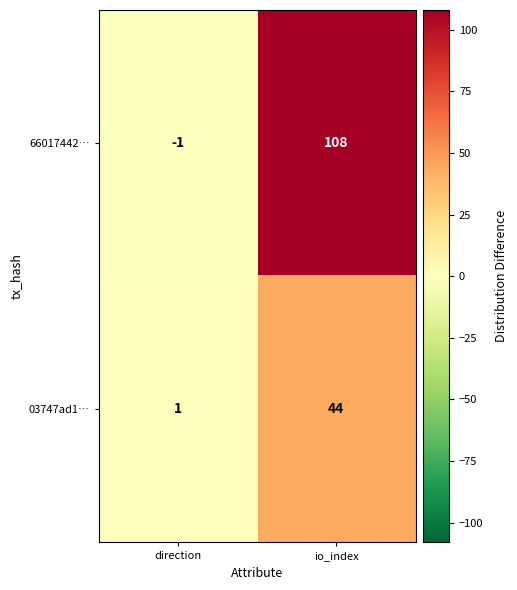

Which series has the largest total across all categories?

66017442…